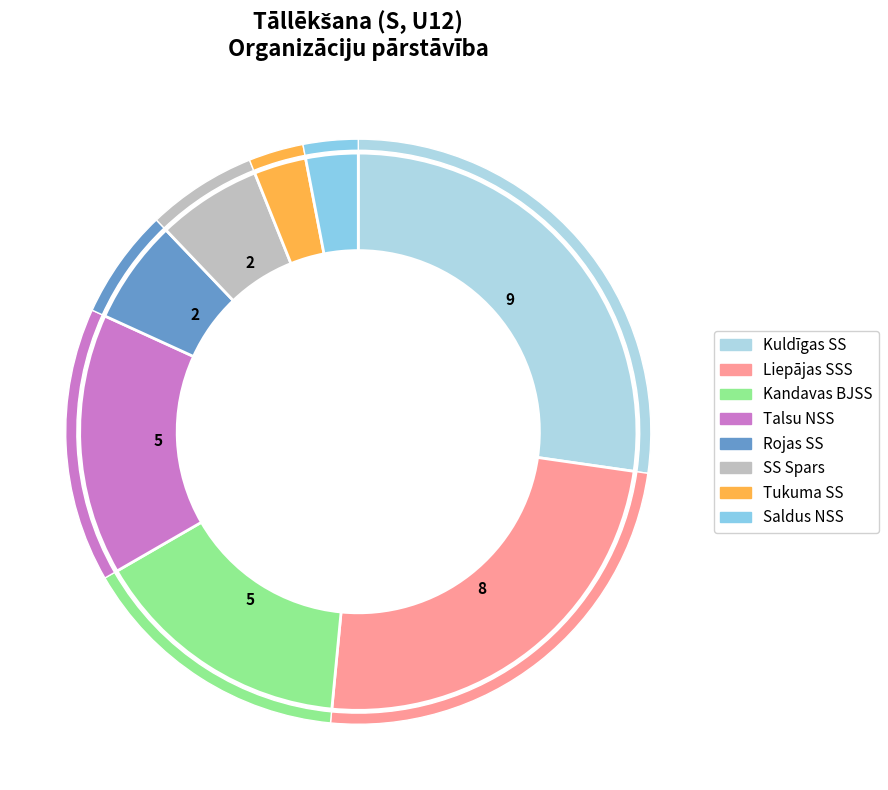

Combined, do A. Ķēniņa and SS Spars account for over 50%?

No